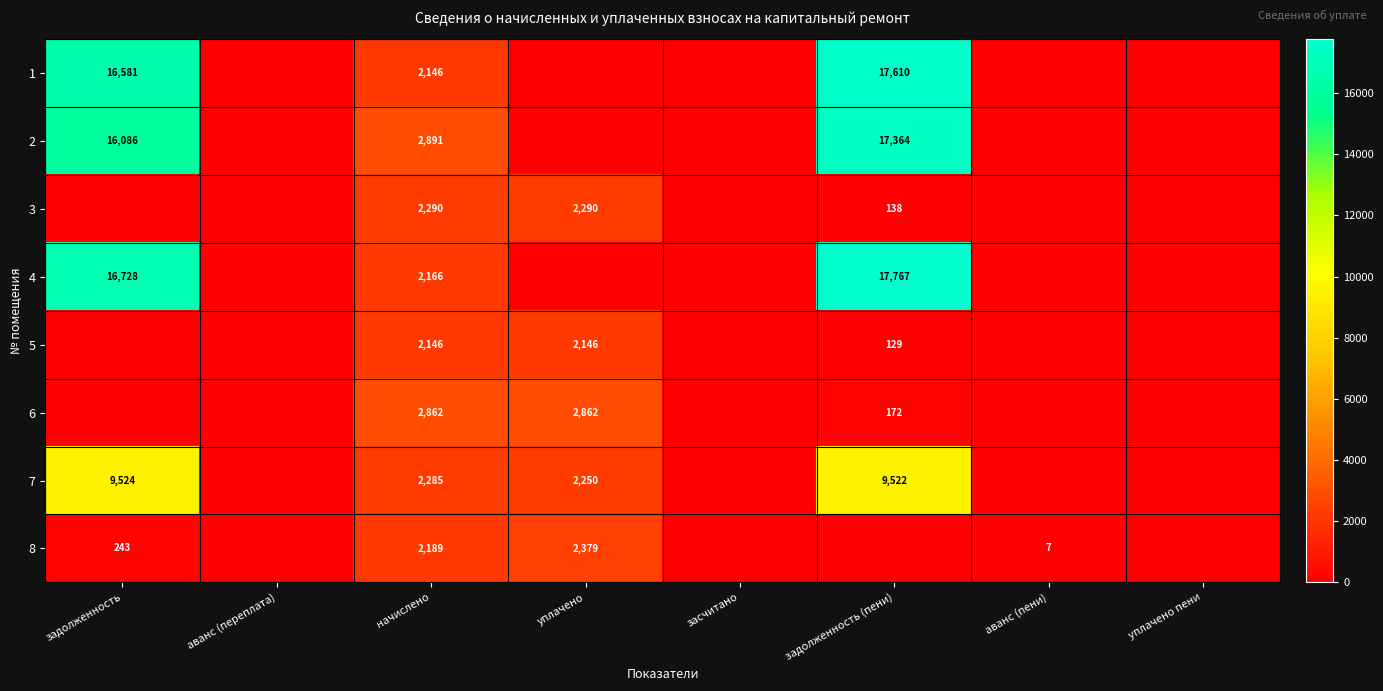

Which label corresponds to the smallest value in the chart?

аванс (переплата)